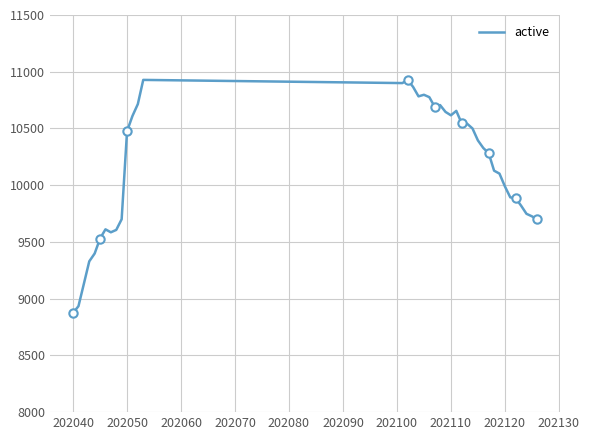

What is the minimum value for active?

8874